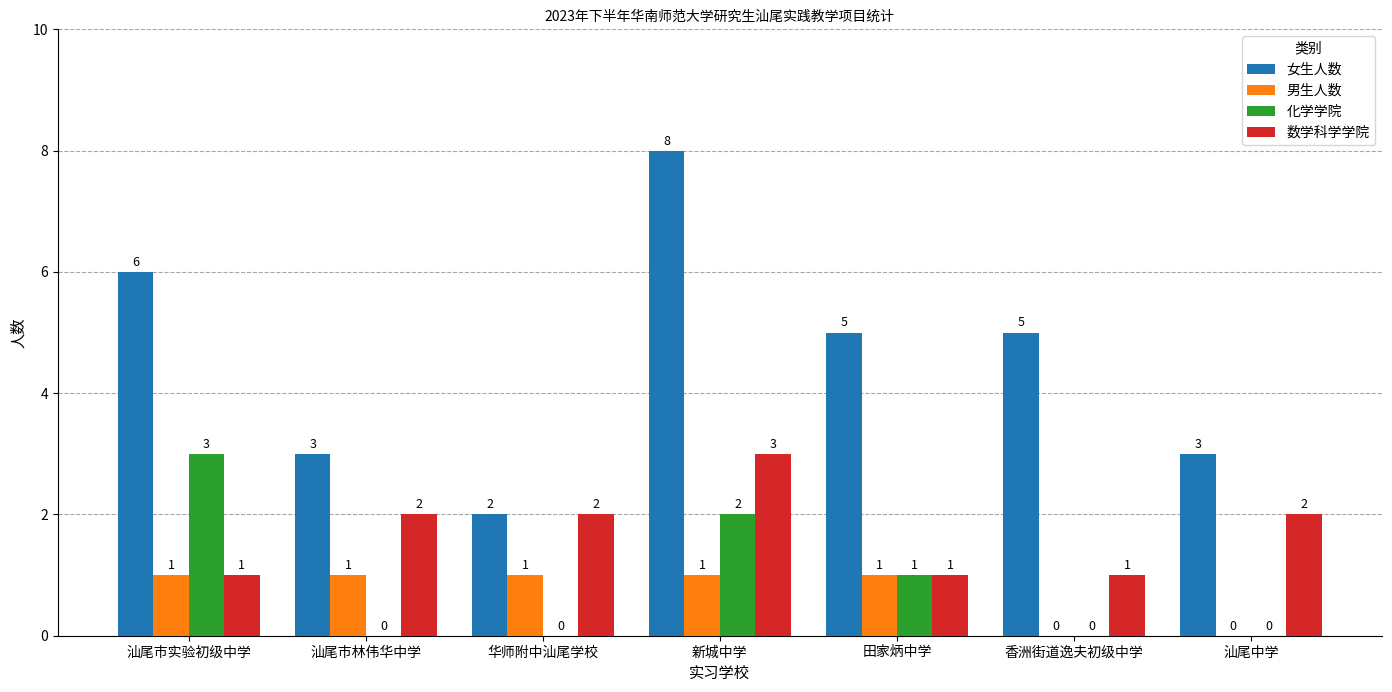

What is the difference between the 数学科学学院 values at 香洲街道逸夫初级中学 and 新城中学?

2